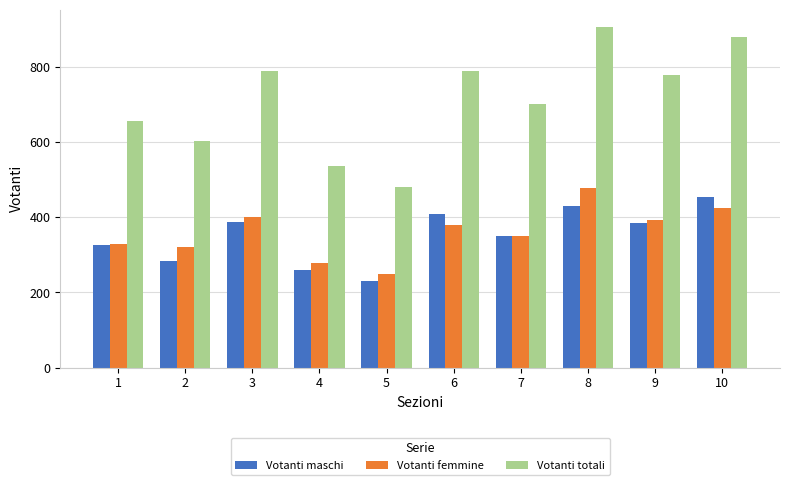

What is the difference between the highest and lowest values at 9?

393